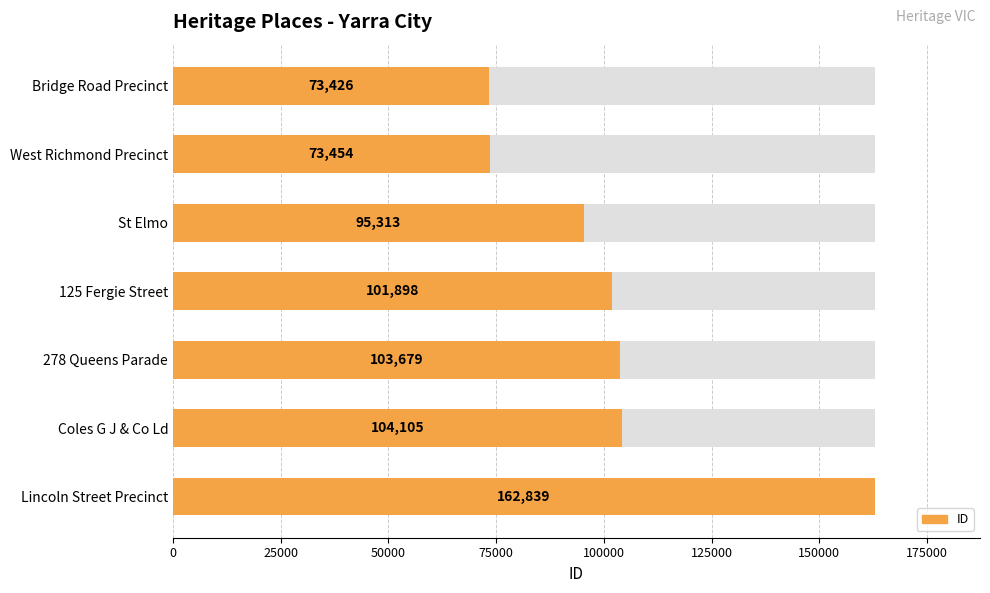

How many values are below 101898?

3